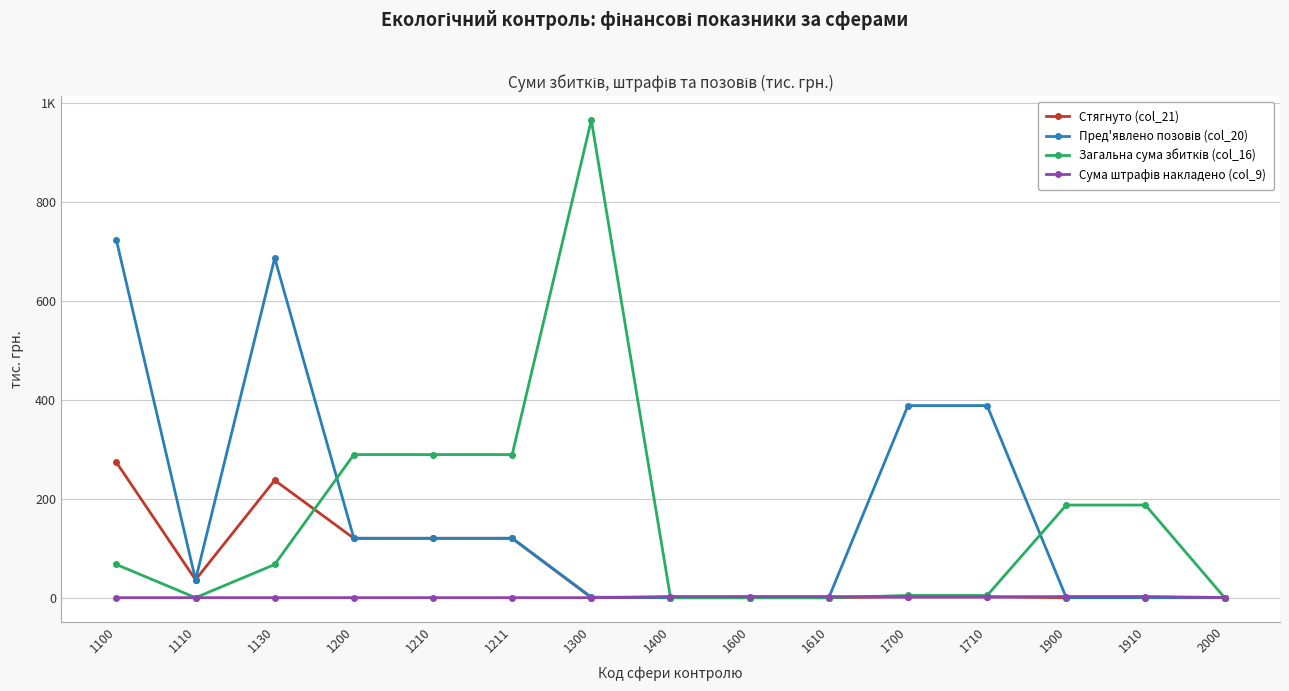

Which series changed the most between 1600 and 1910?

Загальна сума збитків (col_16)